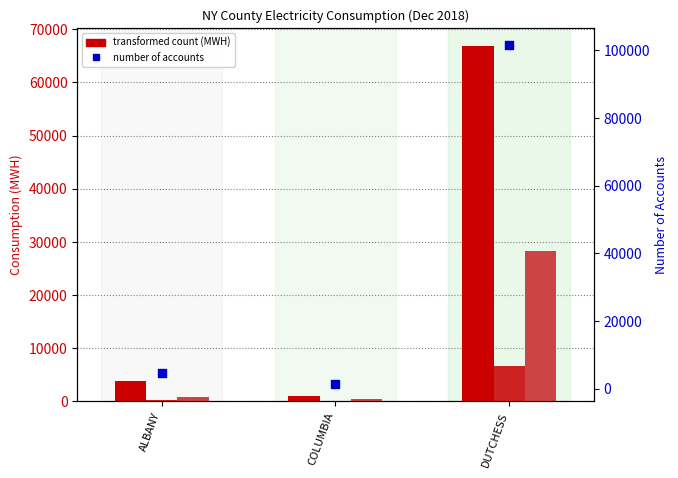

Which series contains the highest Y value?

number of accounts